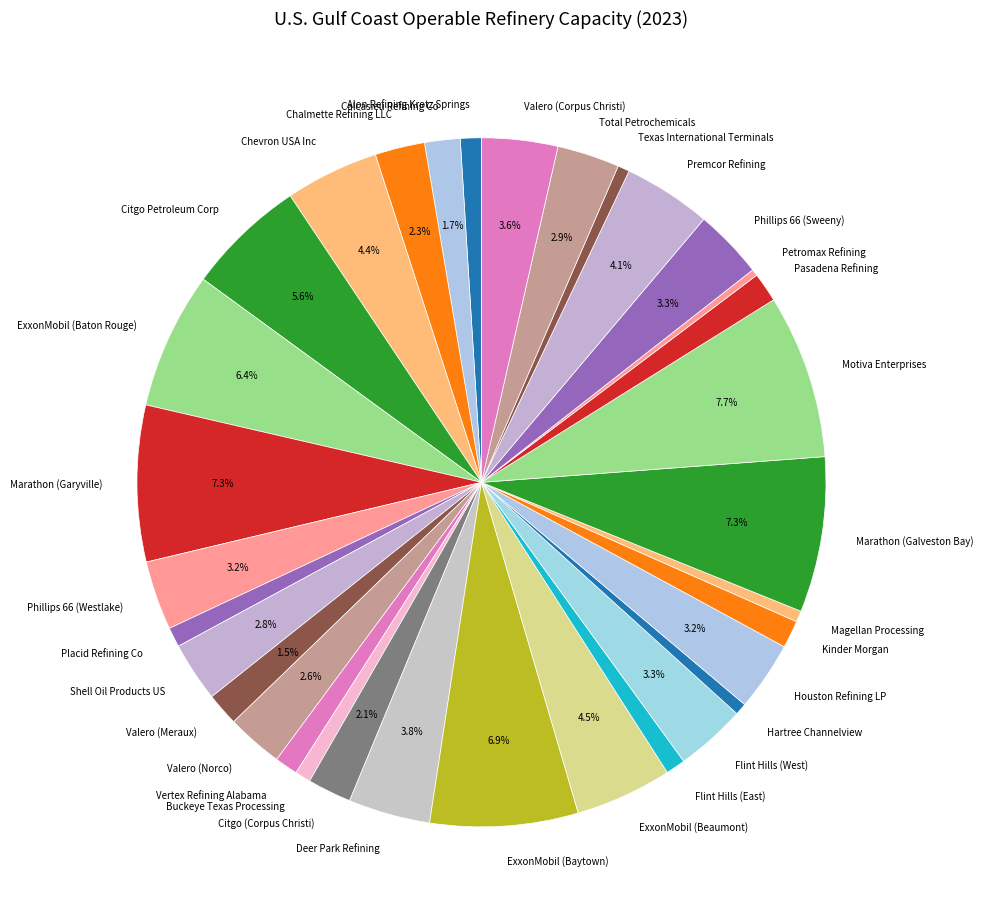

Is it true that Citgo Petroleum Corp is 6% of the pie?

True